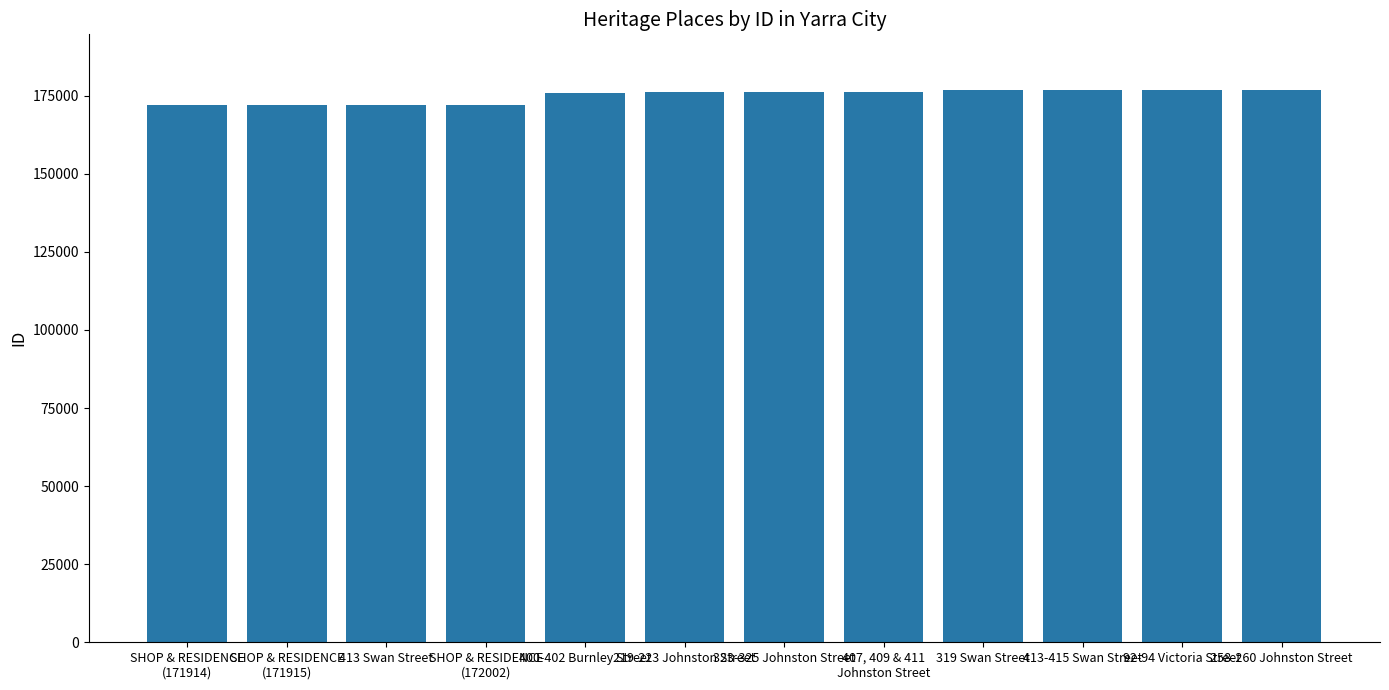

What is the greatest value displayed?

176946